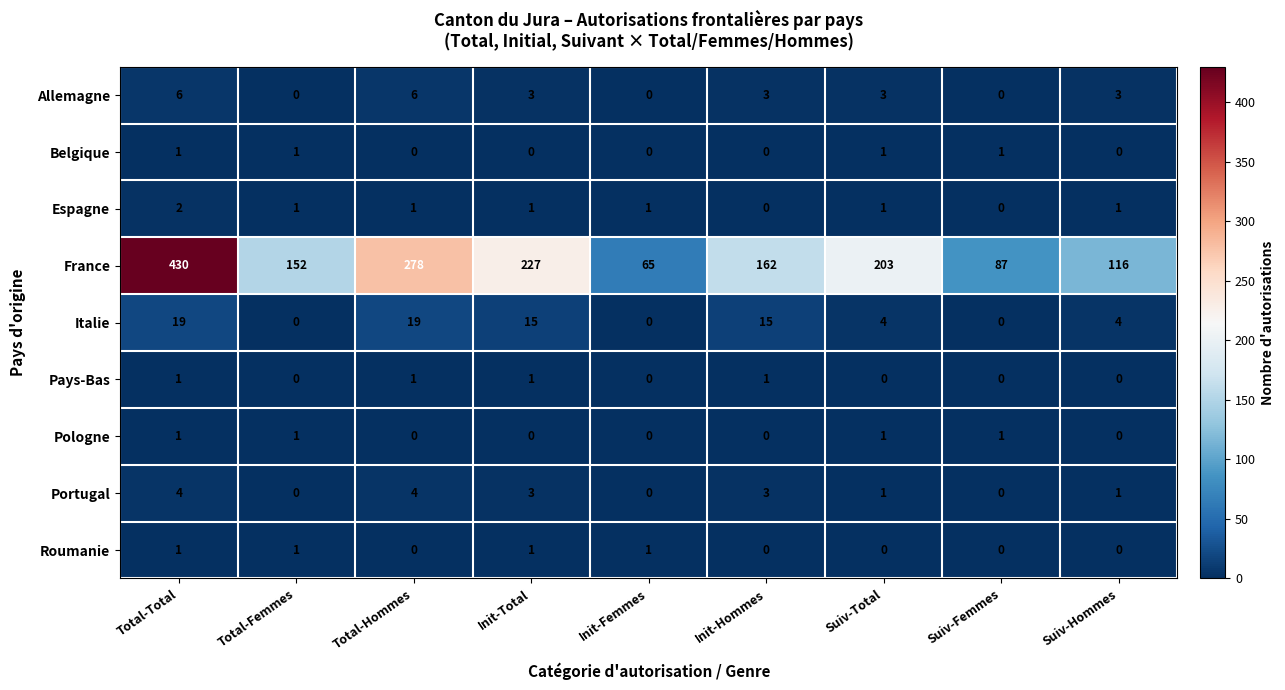

Read the Portugal value at Total-Hommes.

4